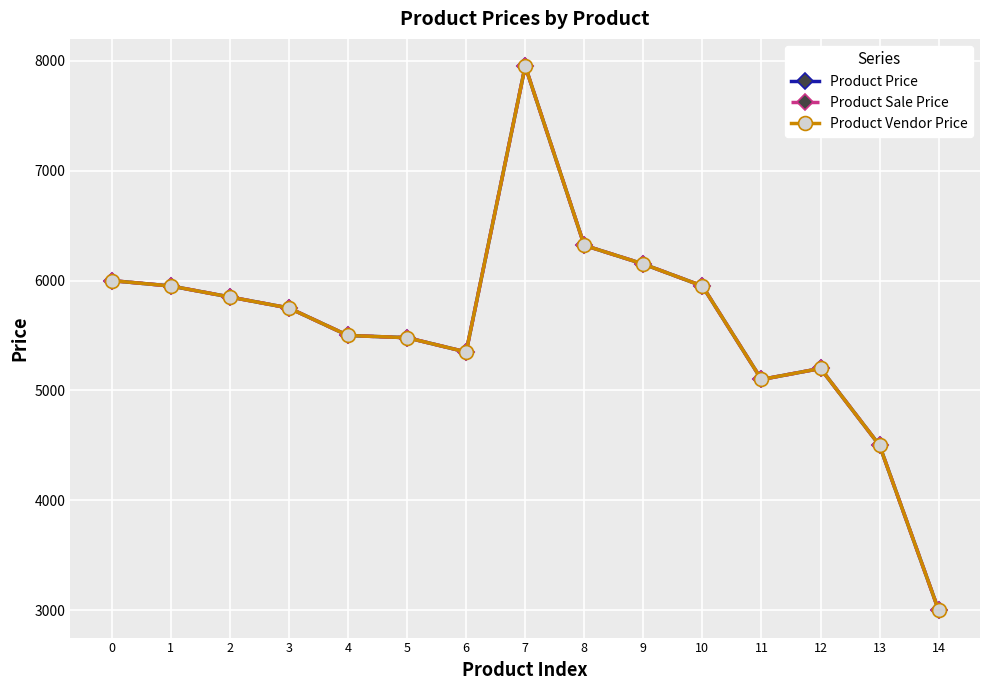

What is the sum of the Product Price values at 6 and 14?

8350